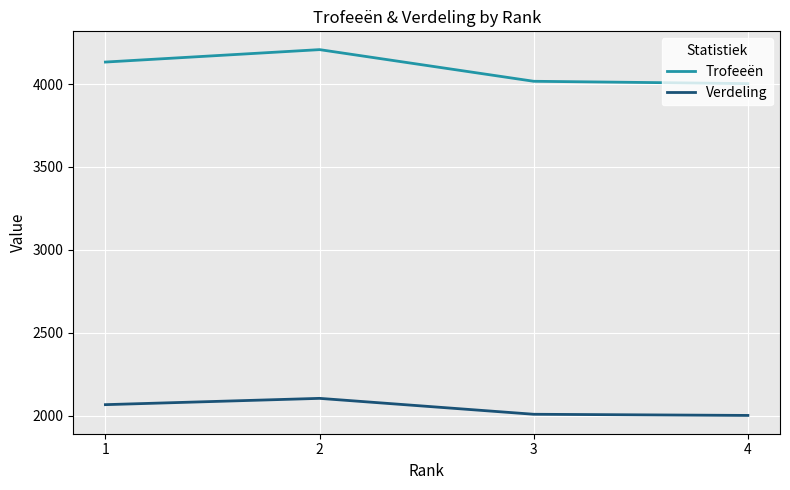

In Trofeeën, how many points are higher than both neighbors (excluding endpoints)?

1